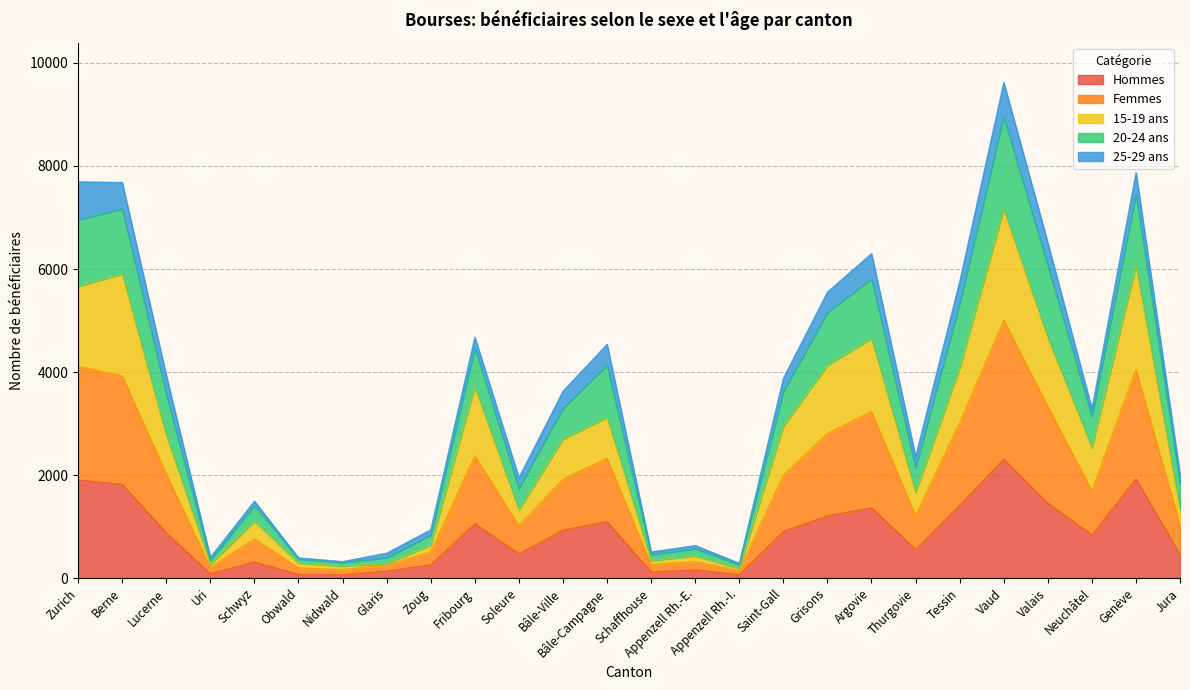

What is the label of the 8th point from the right?

Argovie